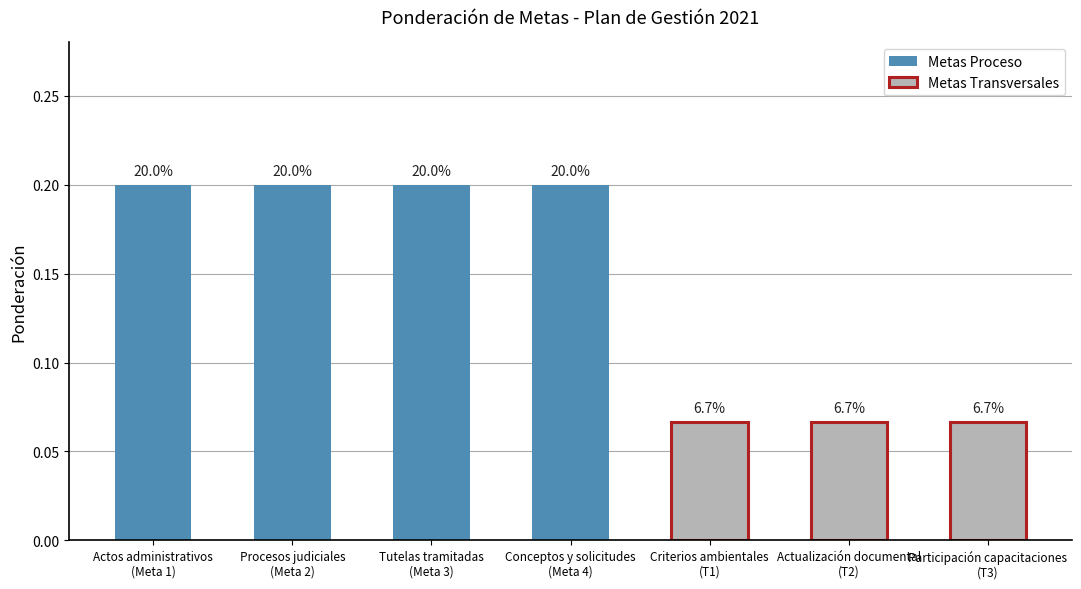

The chart shows a value of 0.1 at Actualización documental
(T2). True or false?

True